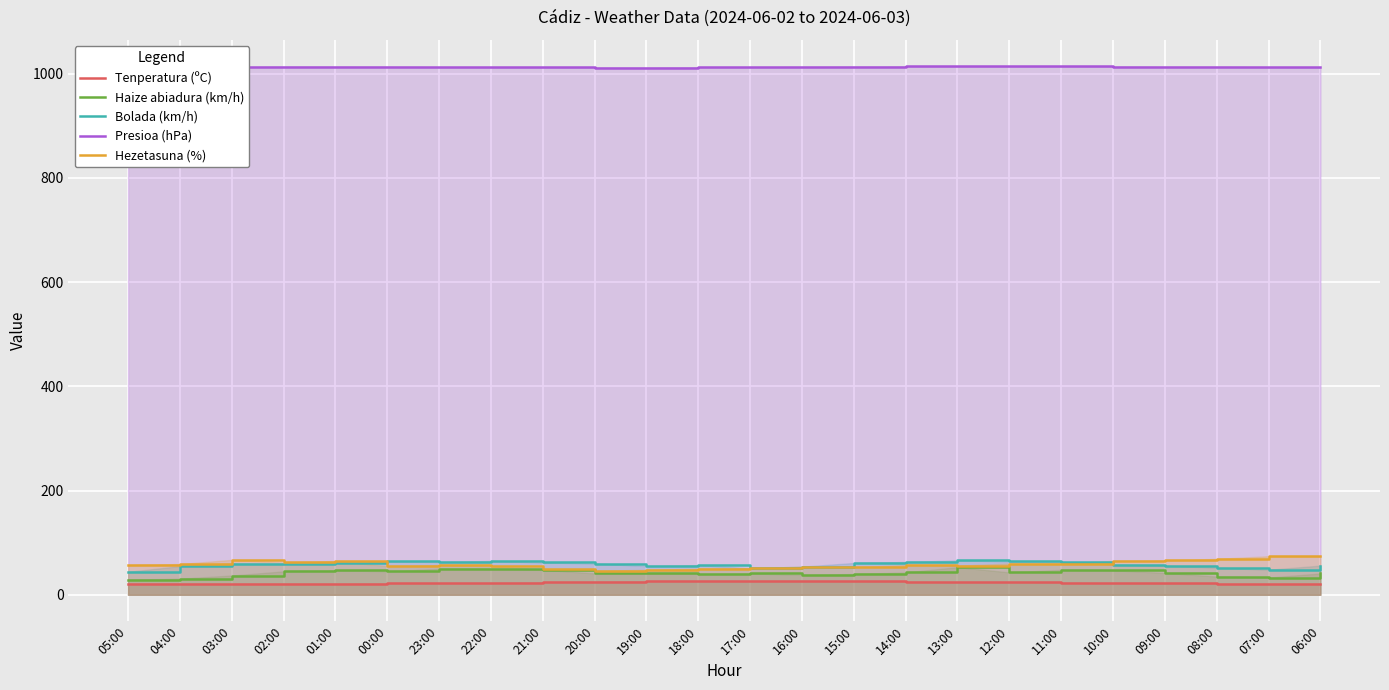

True or false: Haize abiadura (km/h) and Hezetasuna (%) cross at least once.

False